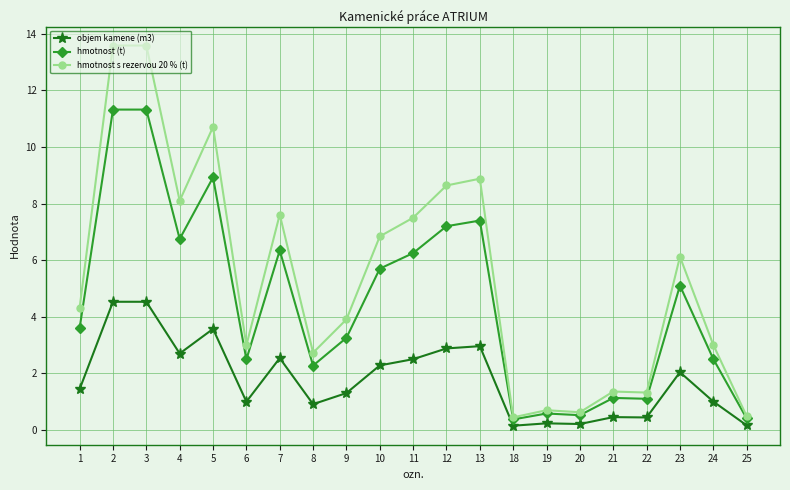

True or false: hmotnost s rezervou 20 % (t) has more than 2 points higher than both neighbors.

True